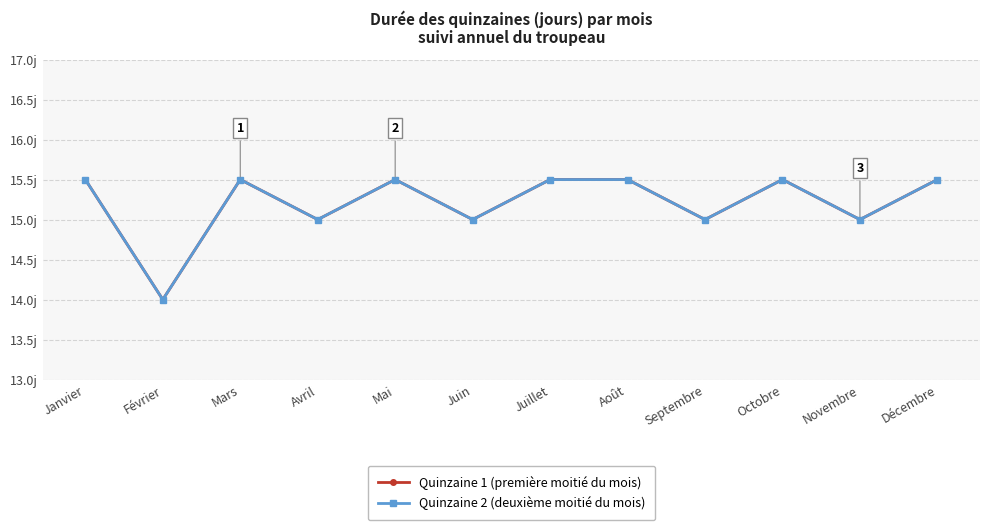

At how many categories does at least one series exceed 14?

11